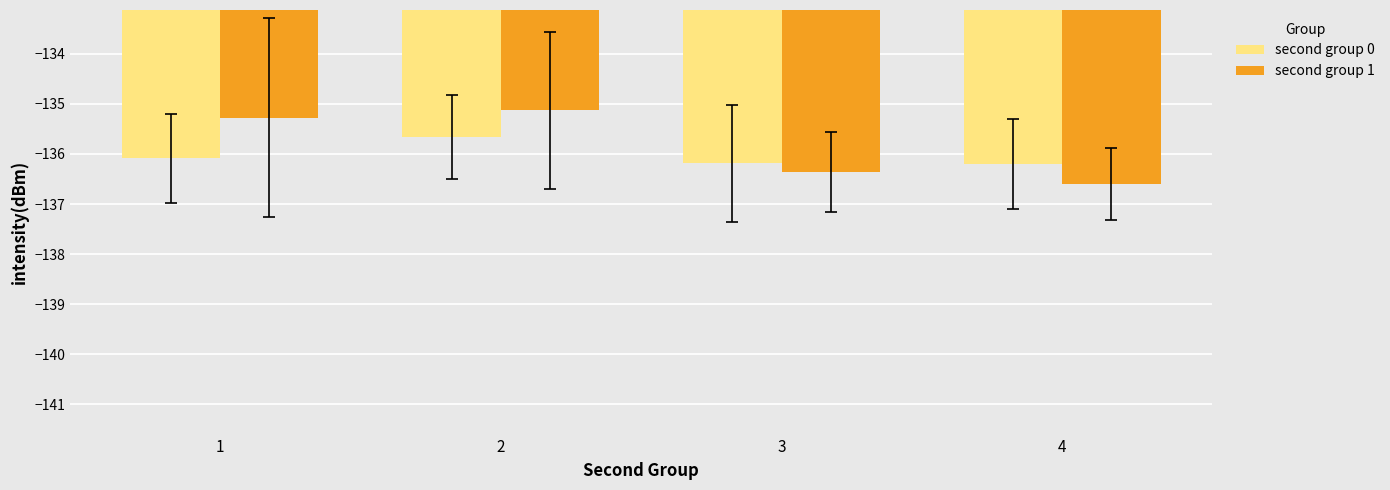

What is the value of the second group 1 bar at the 3rd from the left?

-136.4